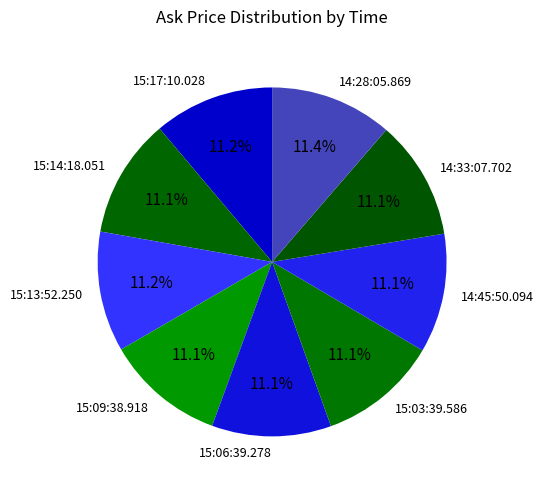

What is the ratio of the value at 15:17:10.028 to the value at 15:03:39.586?

1.0